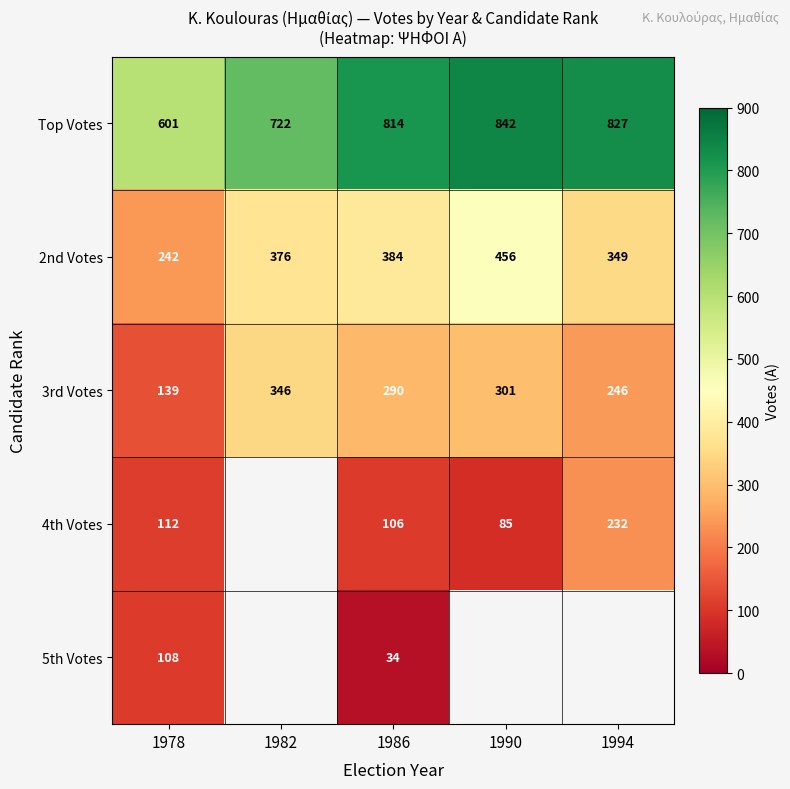

At which label is 3rd Votes closest to 242?

1994